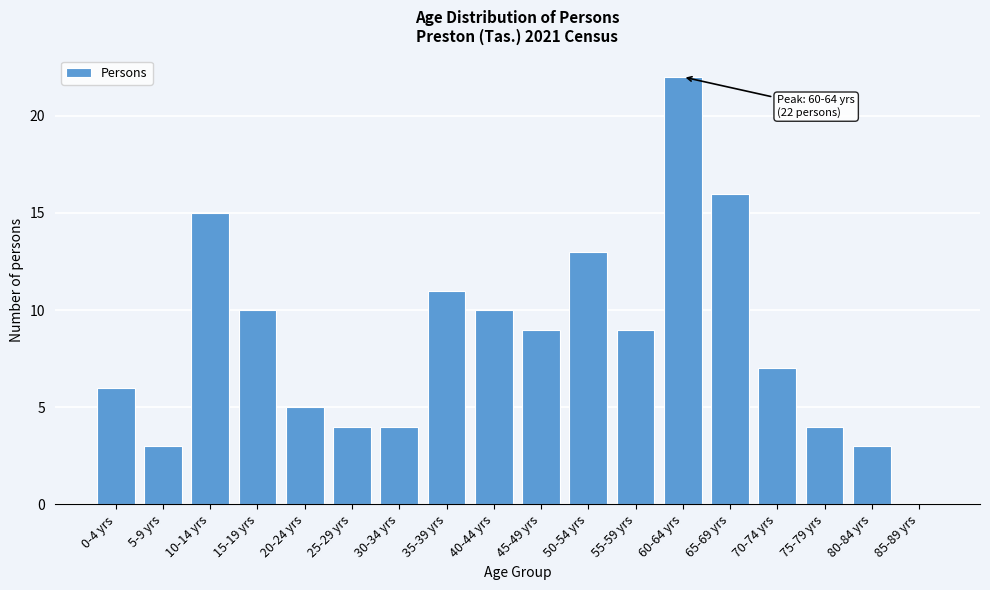

Reading right to left, what are all the values shown in this chart?

85-89 yrs=0	80-84 yrs=3	75-79 yrs=4	70-74 yrs=7	65-69 yrs=16	60-64 yrs=22	55-59 yrs=9	50-54 yrs=13	45-49 yrs=9	40-44 yrs=10	35-39 yrs=11	30-34 yrs=4	25-29 yrs=4	20-24 yrs=5	15-19 yrs=10	10-14 yrs=15	5-9 yrs=3	0-4 yrs=6